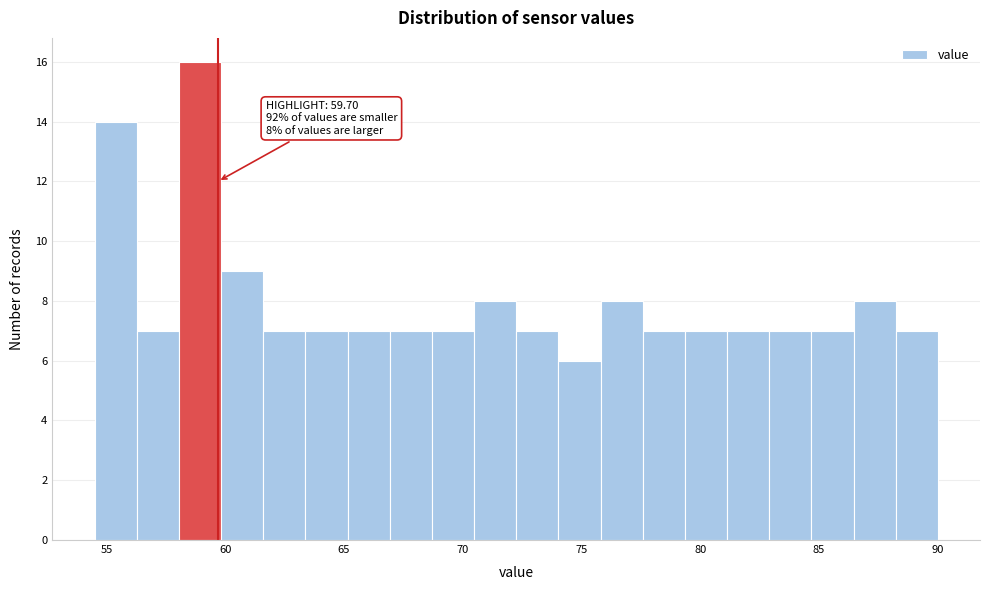

Read against the x-axis, roughly where is the centre of the tallest bar?

59.0